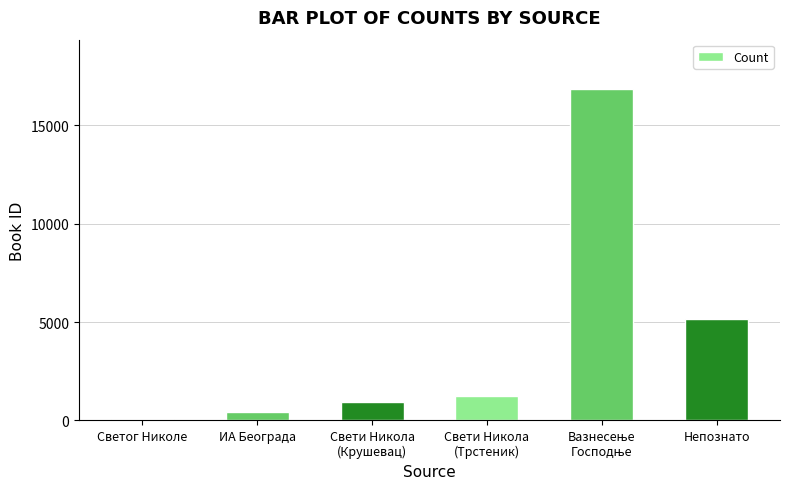

What is the label of the 4th bar from the left?

Свети Никола
(Трстеник)